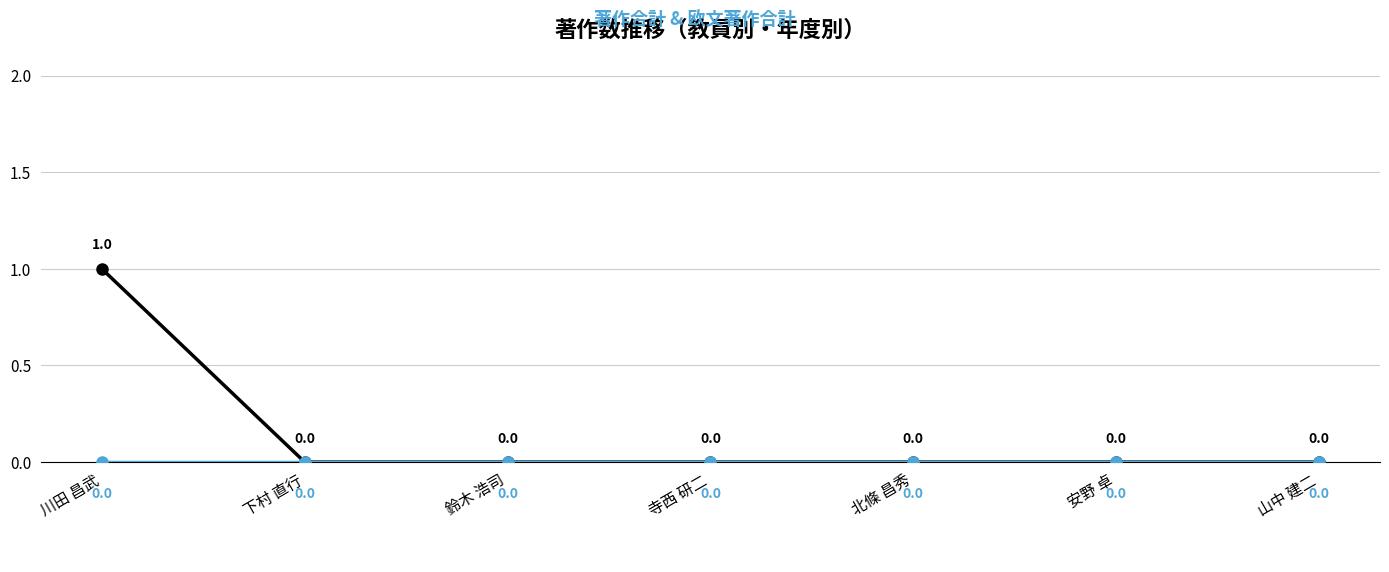

At which category is the sum across all series the highest?

川田 昌武